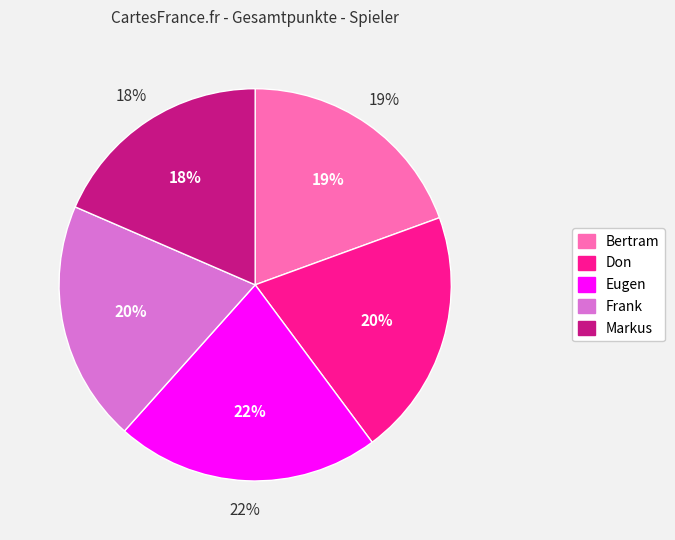

To the nearest percent, what percentage of the pie is Eugen?

22%